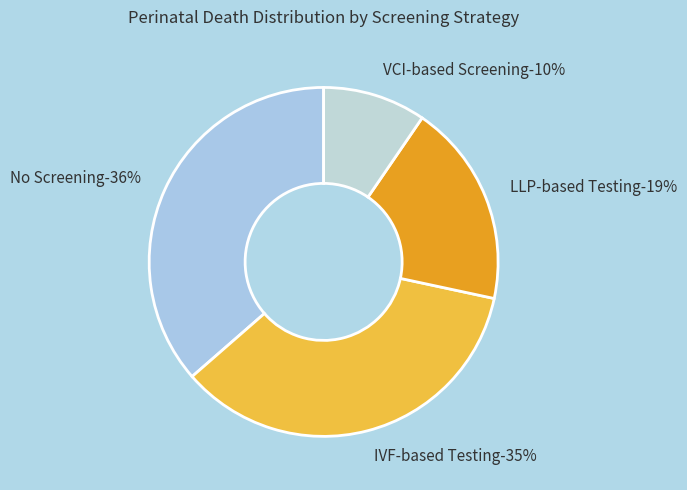

What is the ratio of the value at LLP-based Testing to the value at No Screening?

0.5